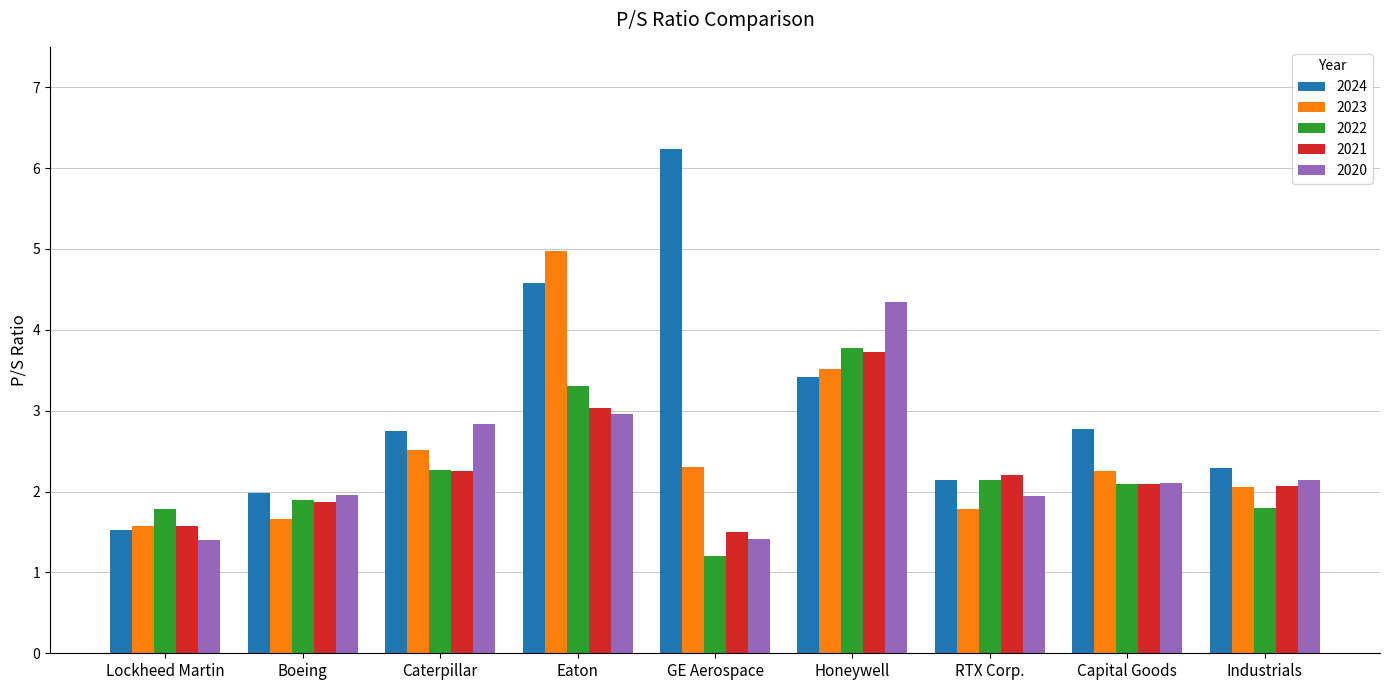

What is the value of the 2021 bar at the 2nd from the left?

1.9